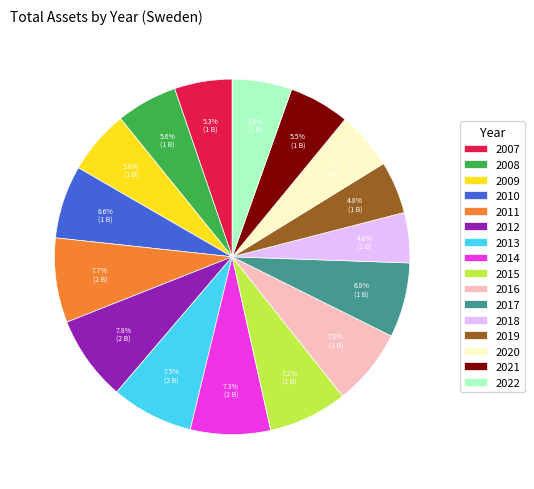

To the nearest percent, what is the difference between the 2016 and 2018 slice percentages?

2%